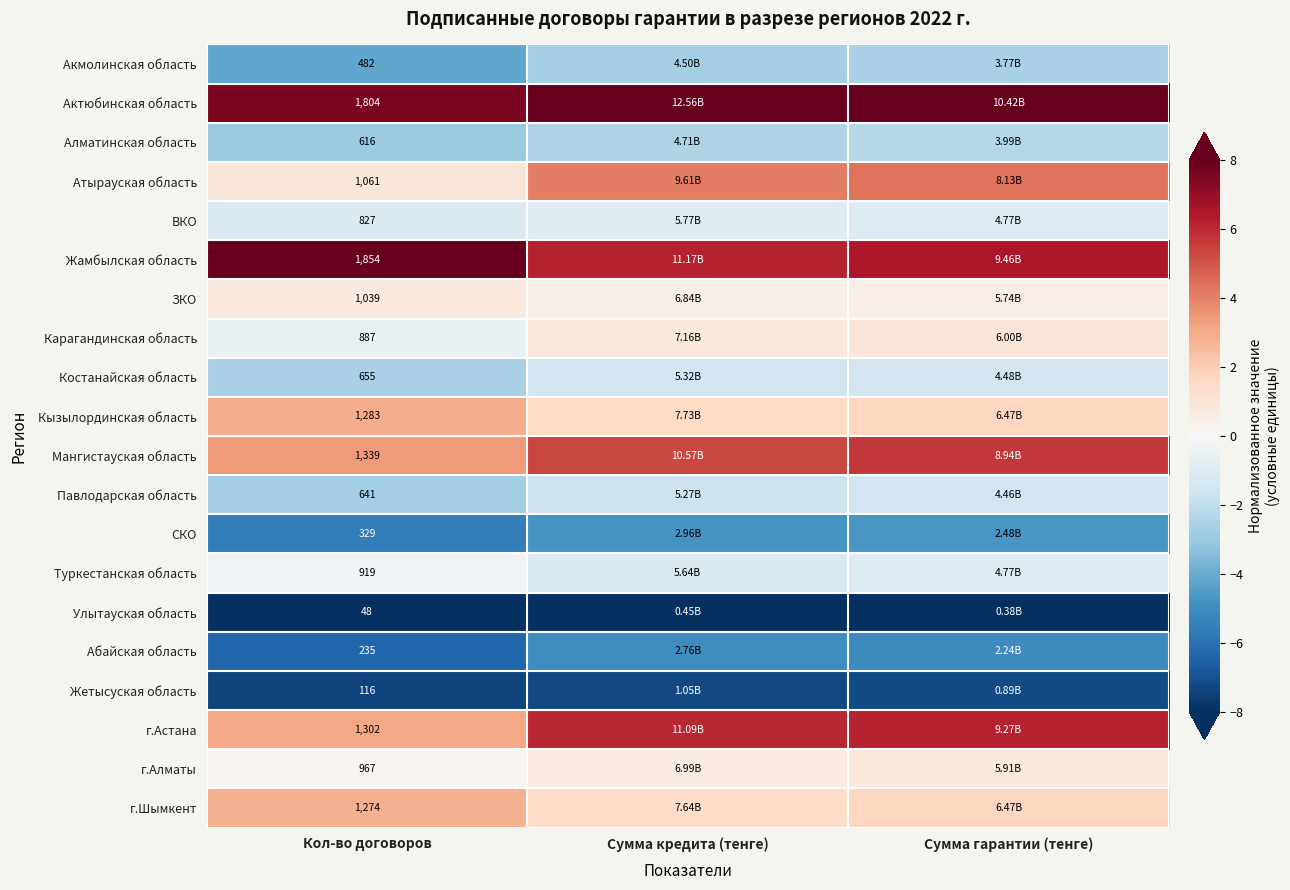

Rank the series at Кол-во договоров from highest to lowest value.

Жамбылская область, Актюбинская область, Мангистауская область, г.Астана, Кызылординская область, г.Шымкент, Атырауская область, ЗКО, г.Алматы, Туркестанская область, Карагандинская область, ВКО, Костанайская область, Павлодарская область, Алматинская область, Акмолинская область, СКО, Абайская область, Жетысуская область, Улытауская область